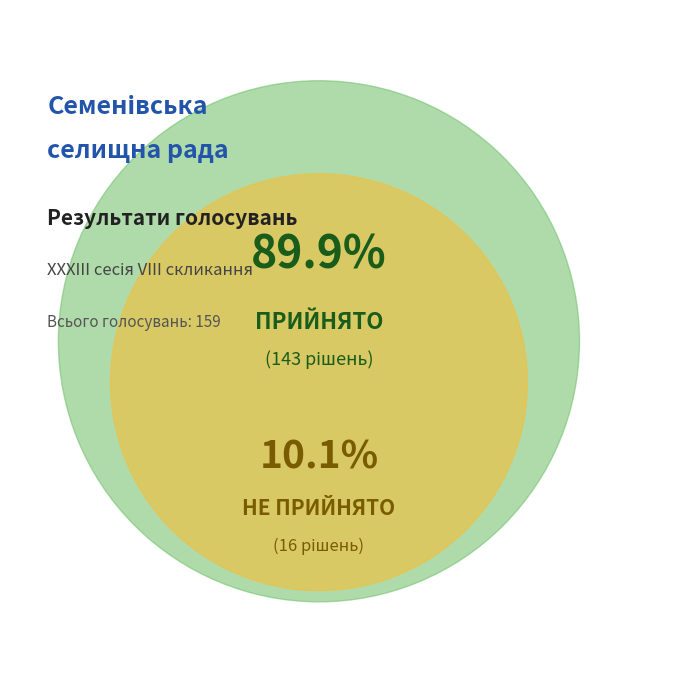

To the nearest percent, what is the average slice percentage?

50%